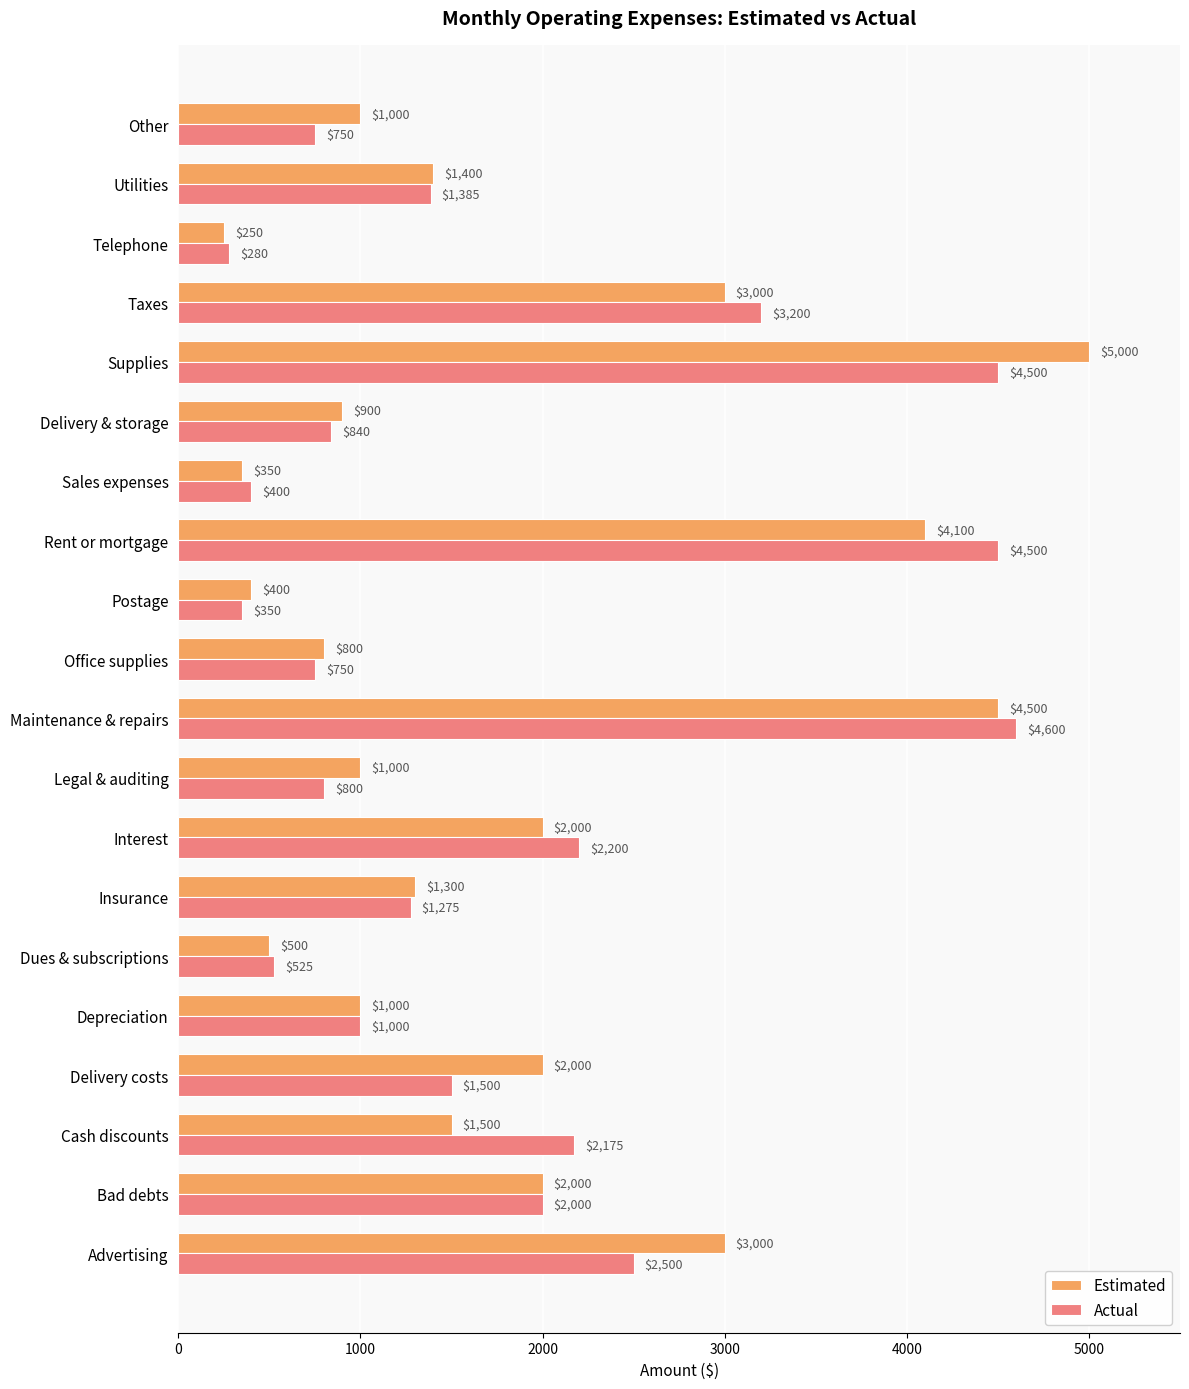

At Advertising, list the series in order from smallest to largest.

Actual, Estimated